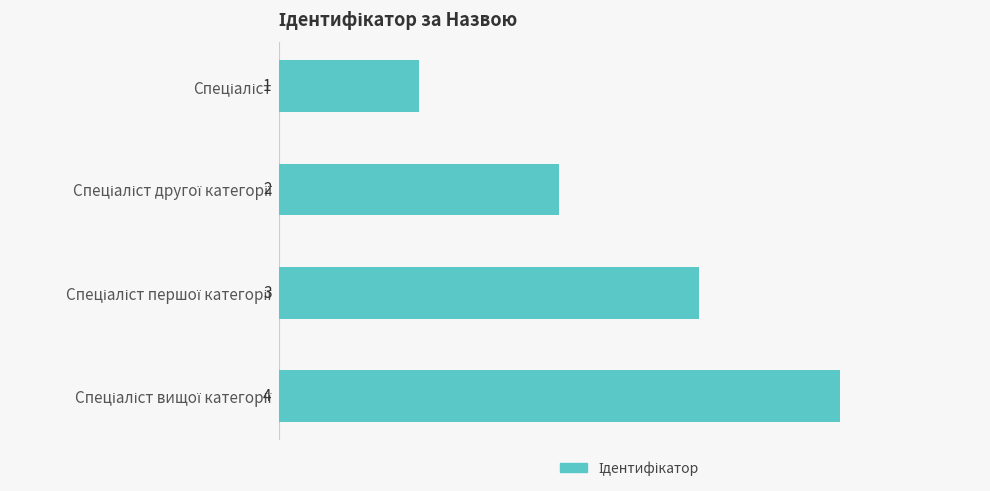

Count the values in the range 2 to 4.

3